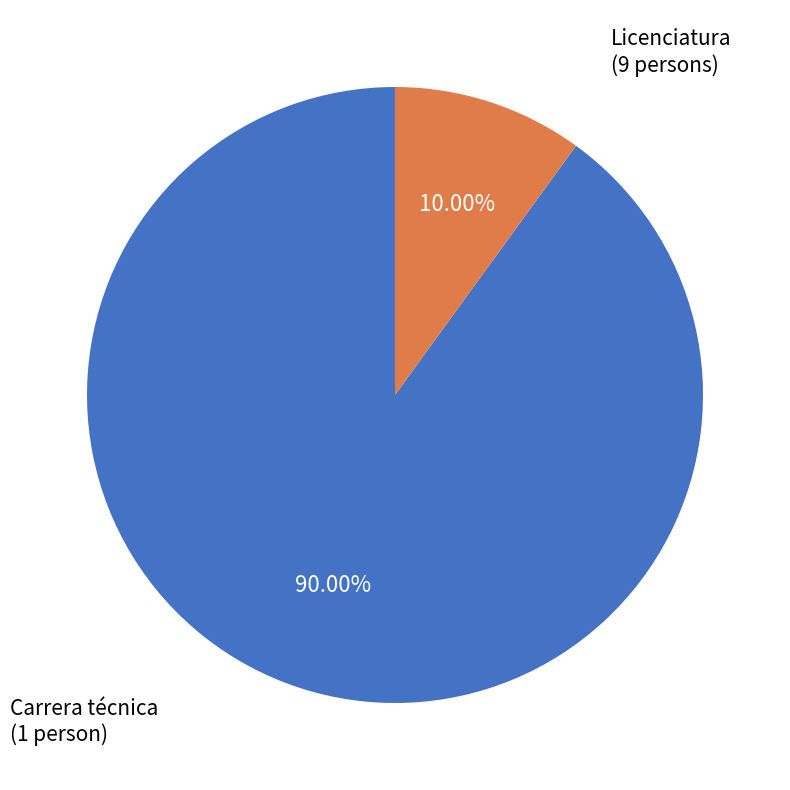

Does any single category account for the majority?

Yes